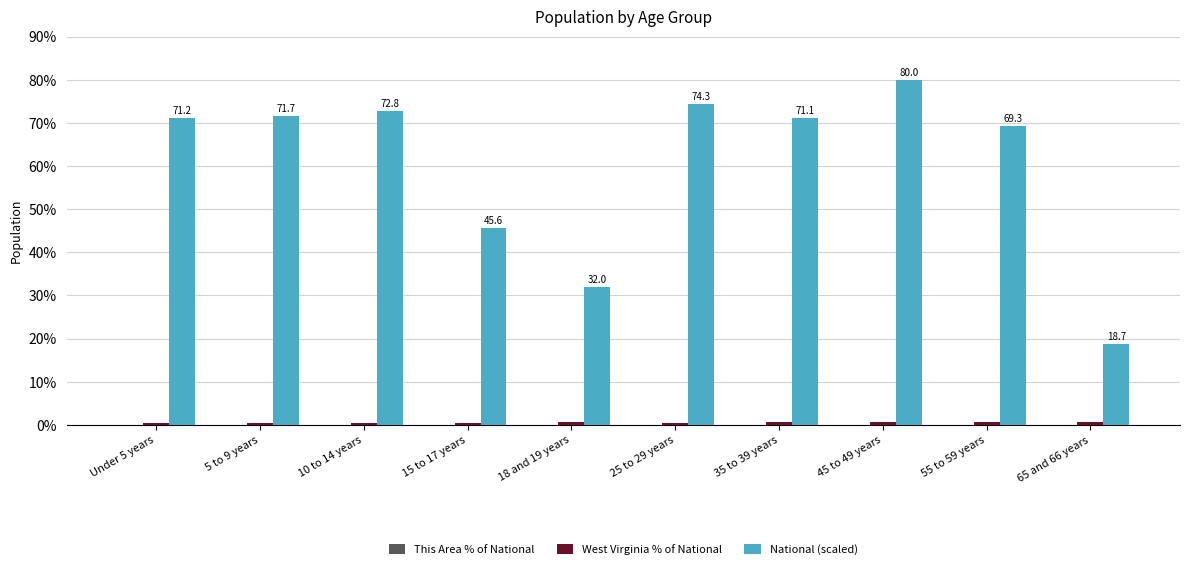

Between 15 to 17 years and 18 and 19 years, which series saw the biggest shift?

National (scaled)